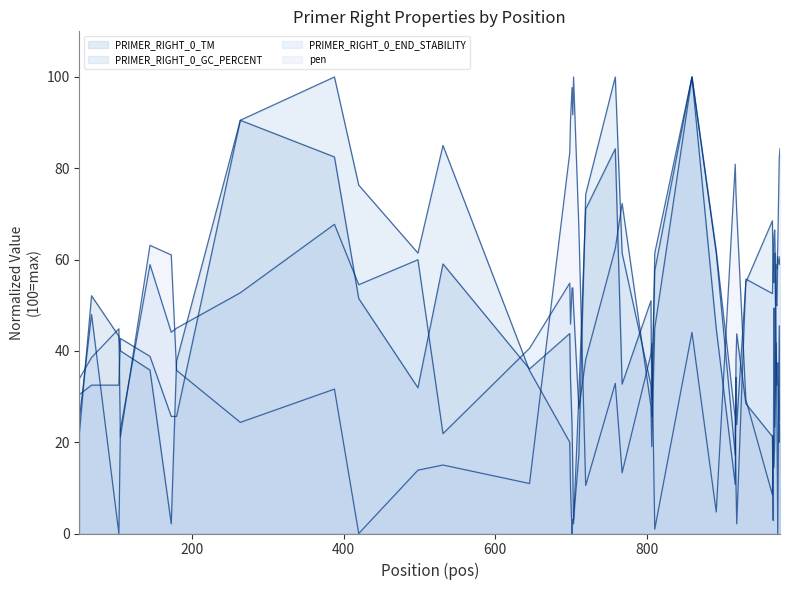

The value of PRIMER_RIGHT_0_GC_PERCENT (line) at 38 is 29.2. True or false?

False